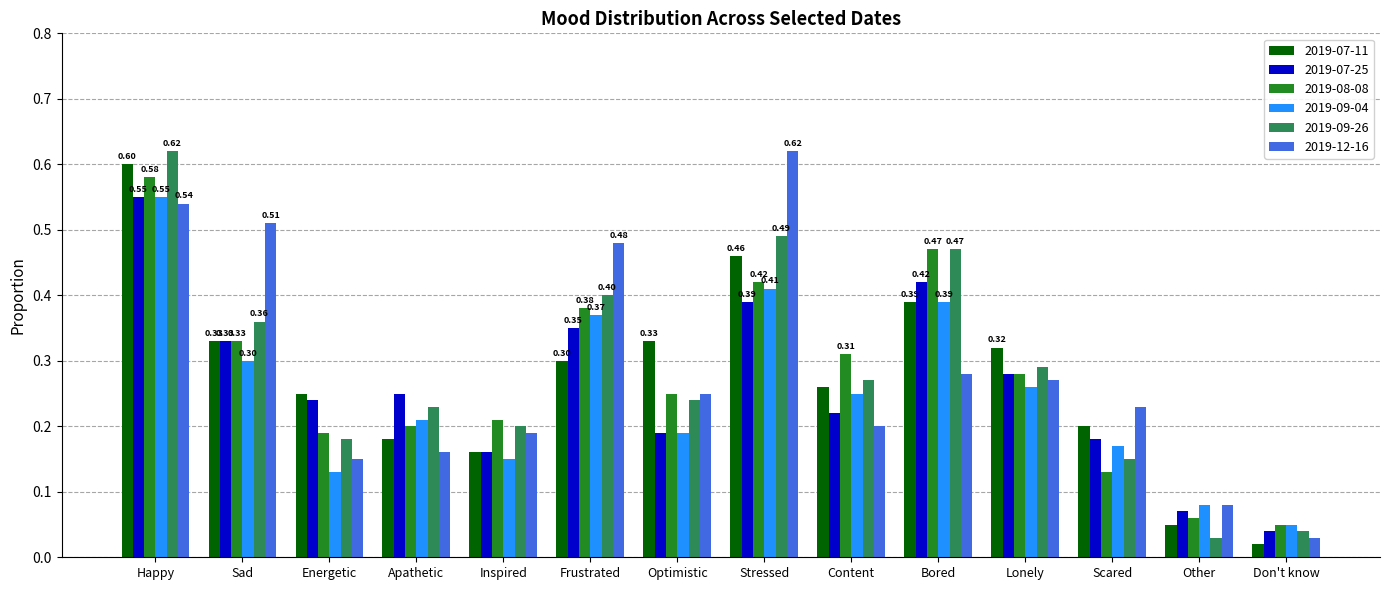

Between Apathetic and Optimistic, which series saw the biggest shift?

2019-07-11